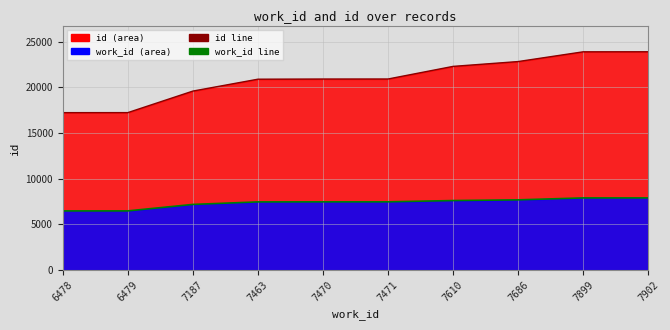

What is the minimum value shown in the chart?

6478